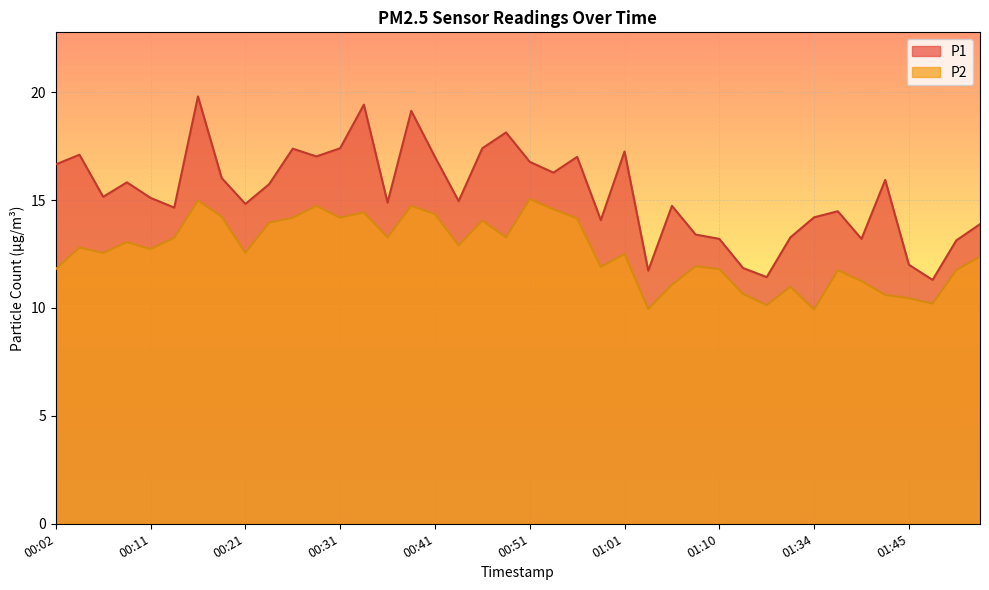

Rank the series by their maximum value, from highest to lowest.

P1, P2